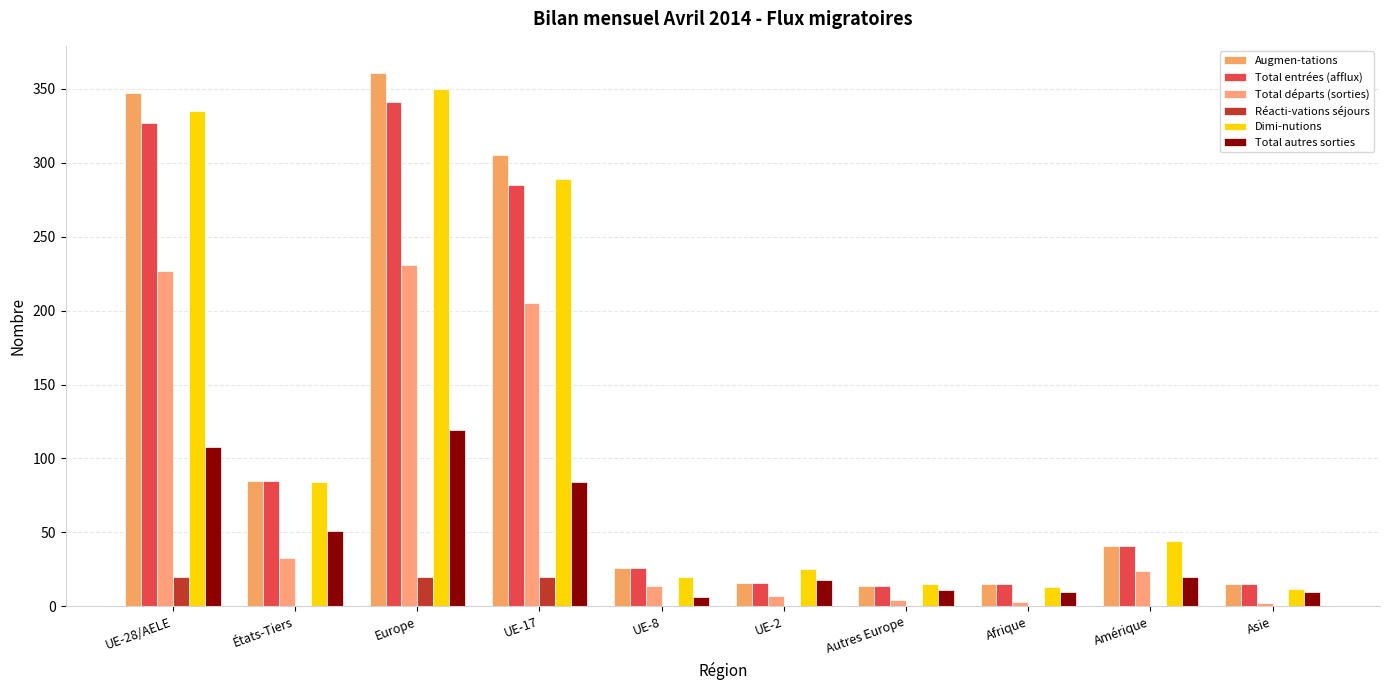

How many categories are shown in the chart?

10